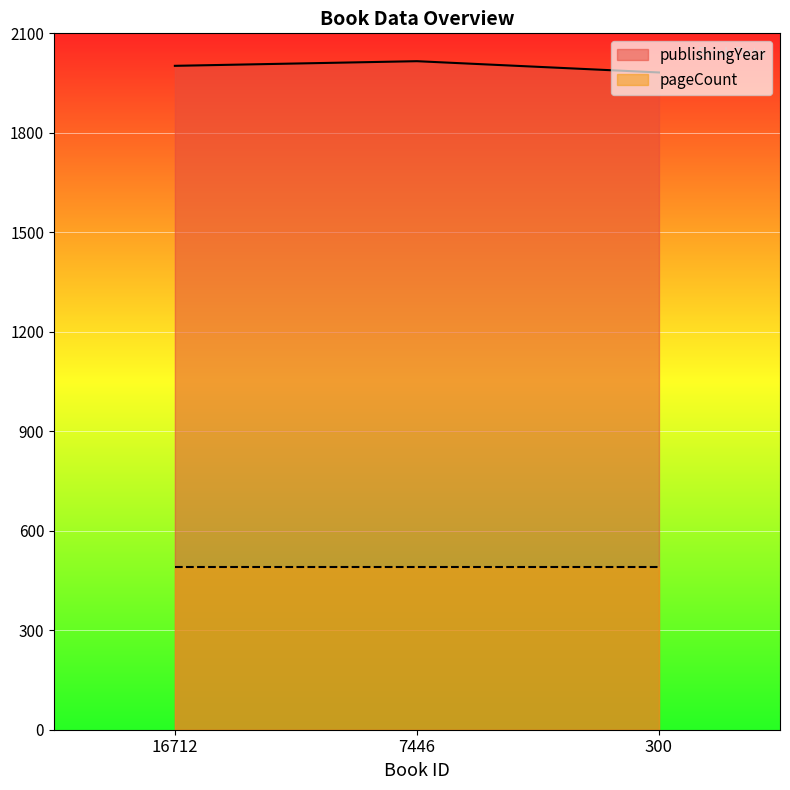

Reading right to left, what are all the values shown in this chart?

1982	2016	2002